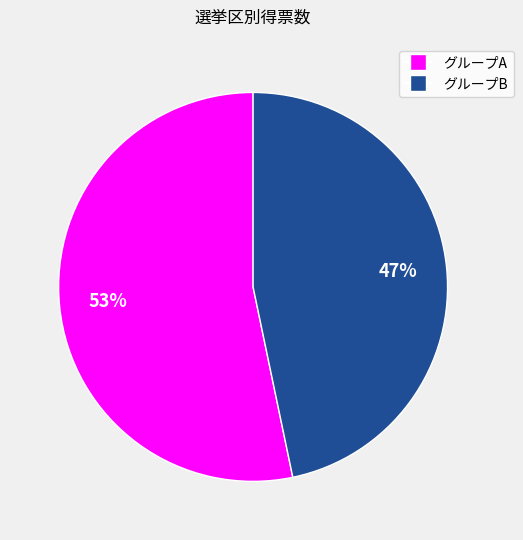

Is there a majority slice in this chart?

Yes